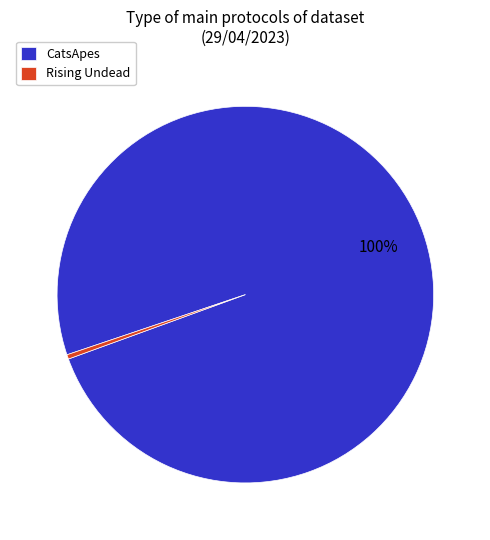

Count the number of slices in the pie.

2